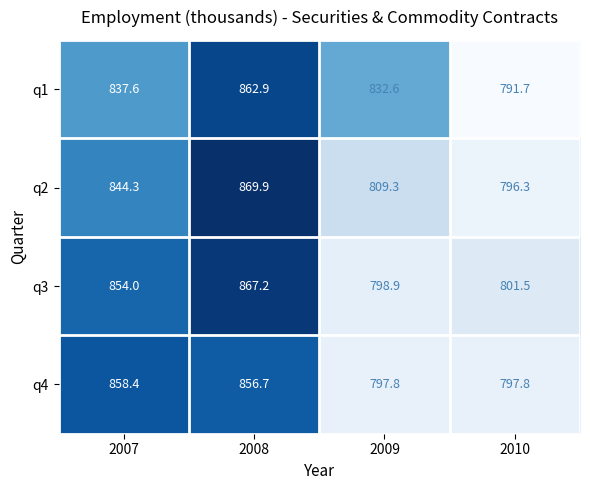

Is the value of q2 at 2007 greater than the value of q1 at 2010?

Yes